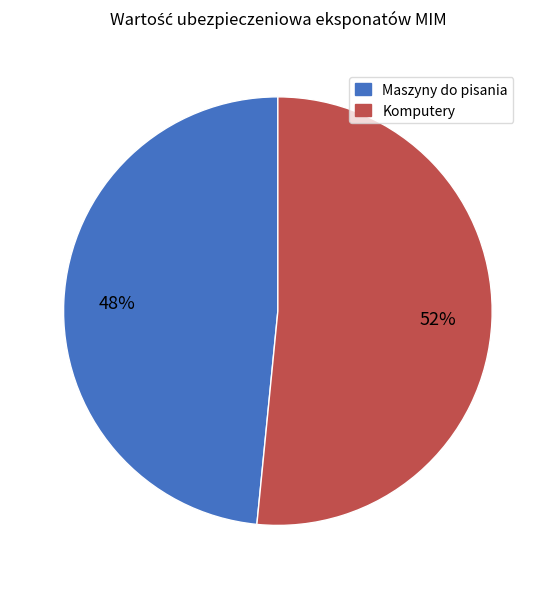

Is there any slice that represents more than half of the pie?

Yes